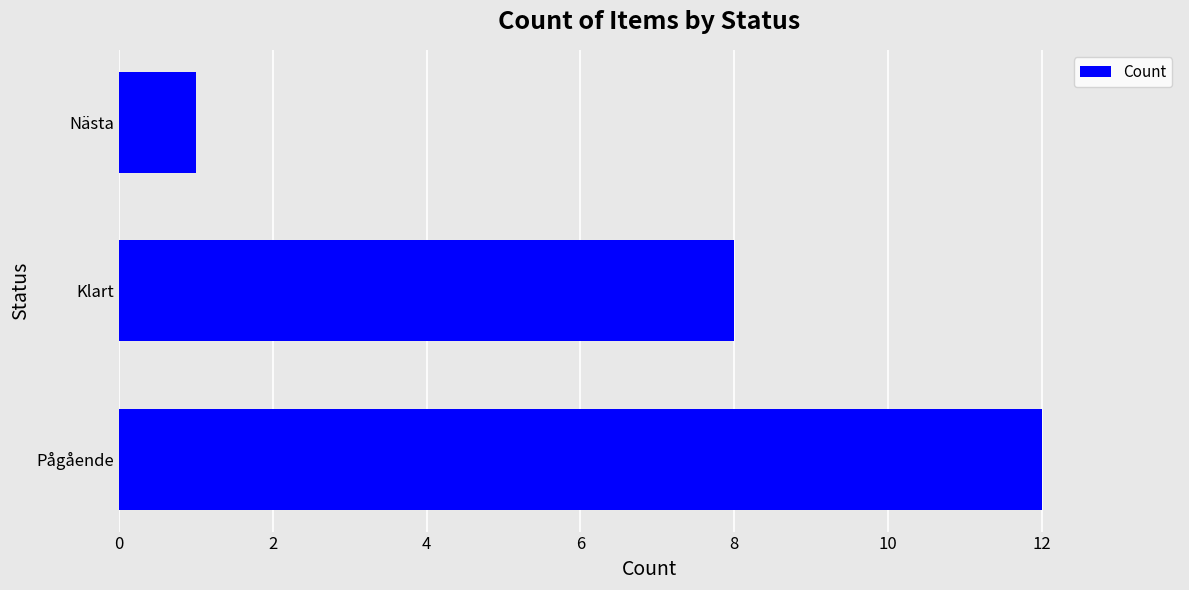

The chart shows a value of 0 at Nästa. True or false?

False